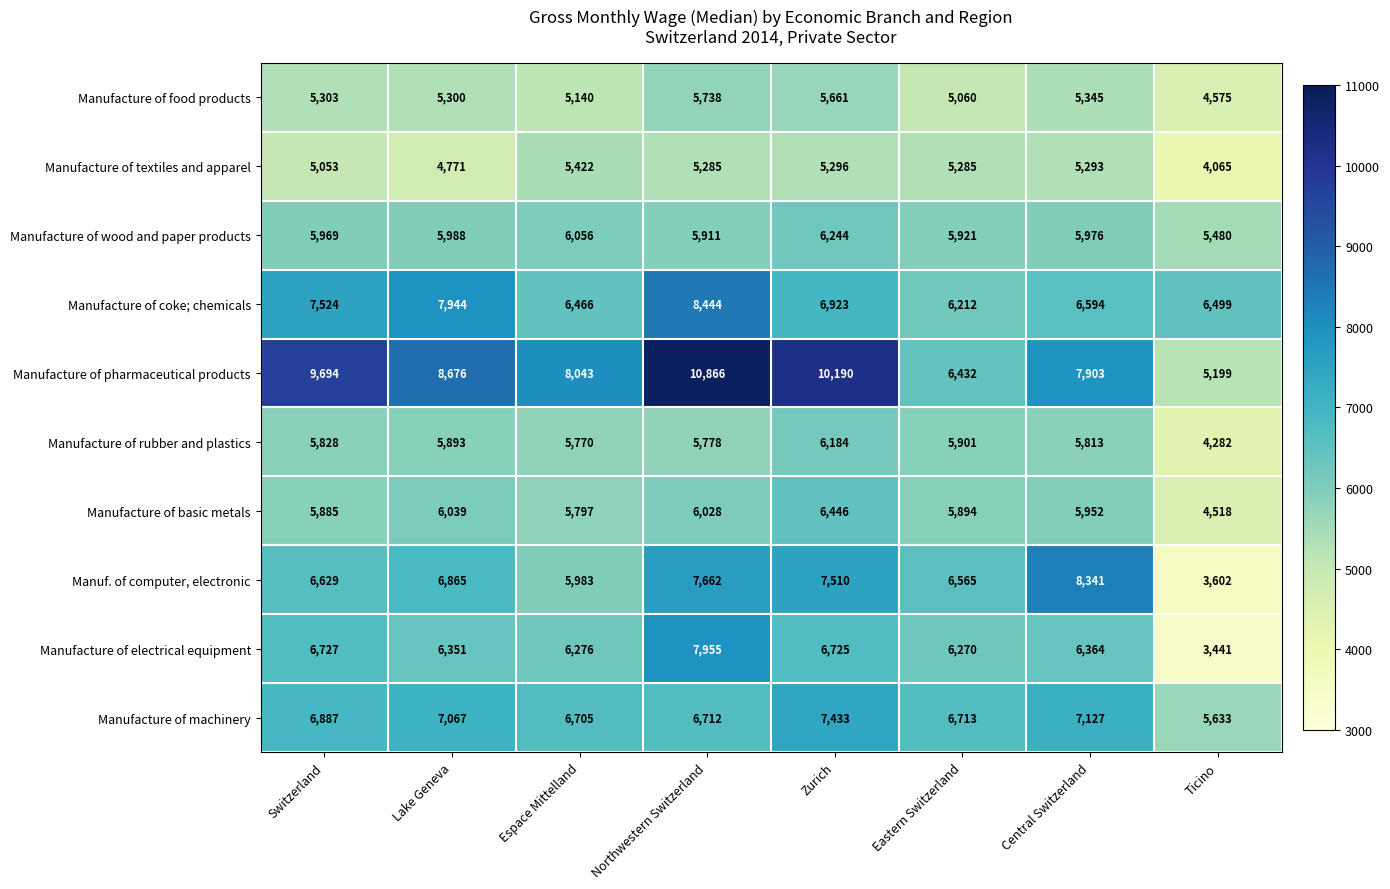

List the series in order of their peak value, lowest first.

Manufacture of textiles and apparel, Manufacture of food products, Manufacture of rubber and plastics, Manufacture of wood and paper products, Manufacture of basic metals, Manufacture of machinery, Manufacture of electrical equipment, Manuf. of computer, electronic, Manufacture of coke; chemicals, Manufacture of pharmaceutical products